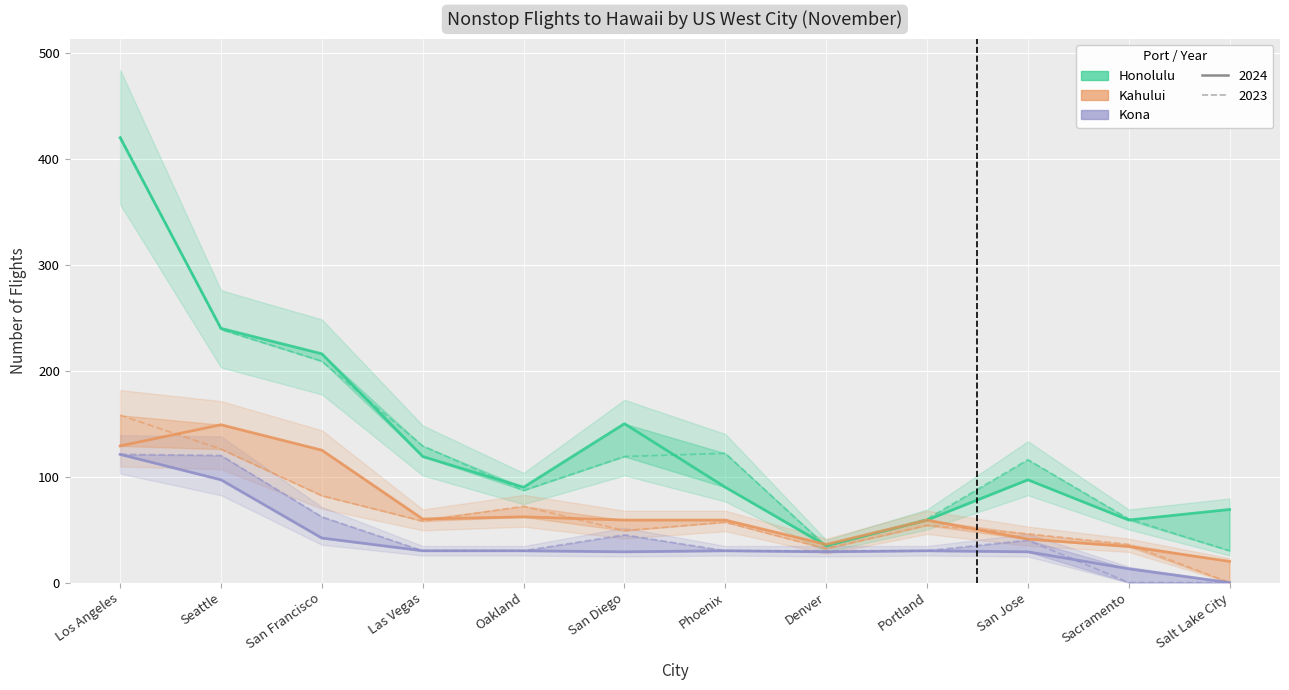

In Honolulu 2024, how many points are higher than both neighbors (excluding endpoints)?

2